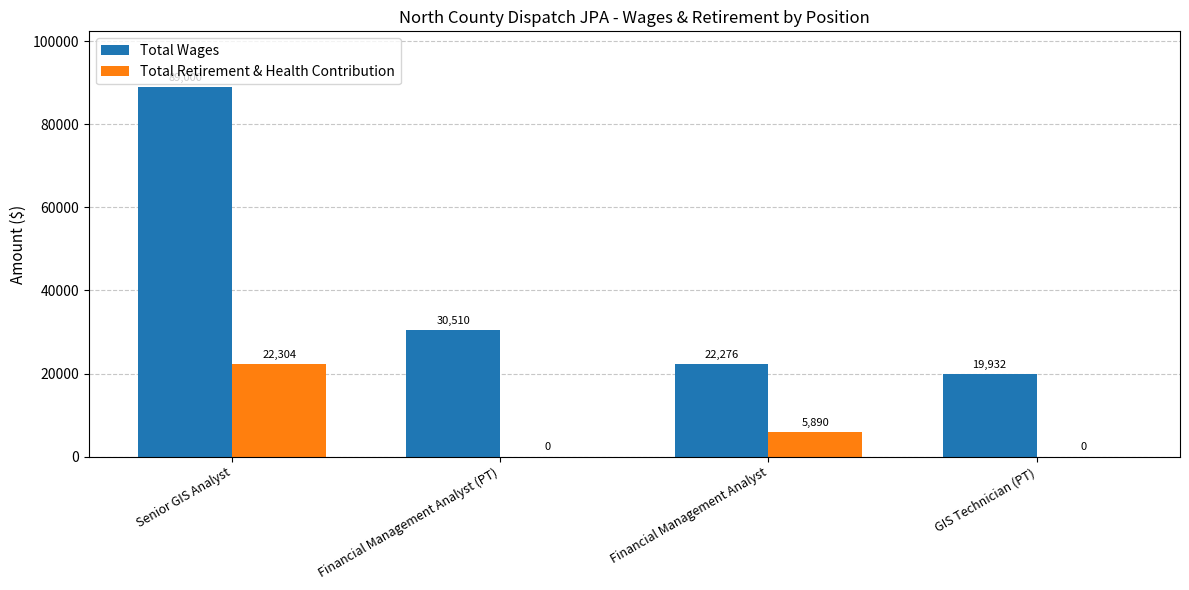

Reading left to right, transcribe all the data shown in this chart.

Total Wages: Senior GIS Analyst=89000	Financial Management Analyst (PT)=30510	Financial Management Analyst=22276	GIS Technician (PT)=19932
Total Retirement & Health Contribution: Senior GIS Analyst=22304	Financial Management Analyst (PT)=0	Financial Management Analyst=5890	GIS Technician (PT)=0